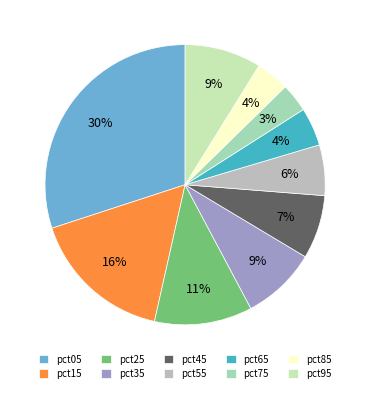

Does any single category account for the majority?

No